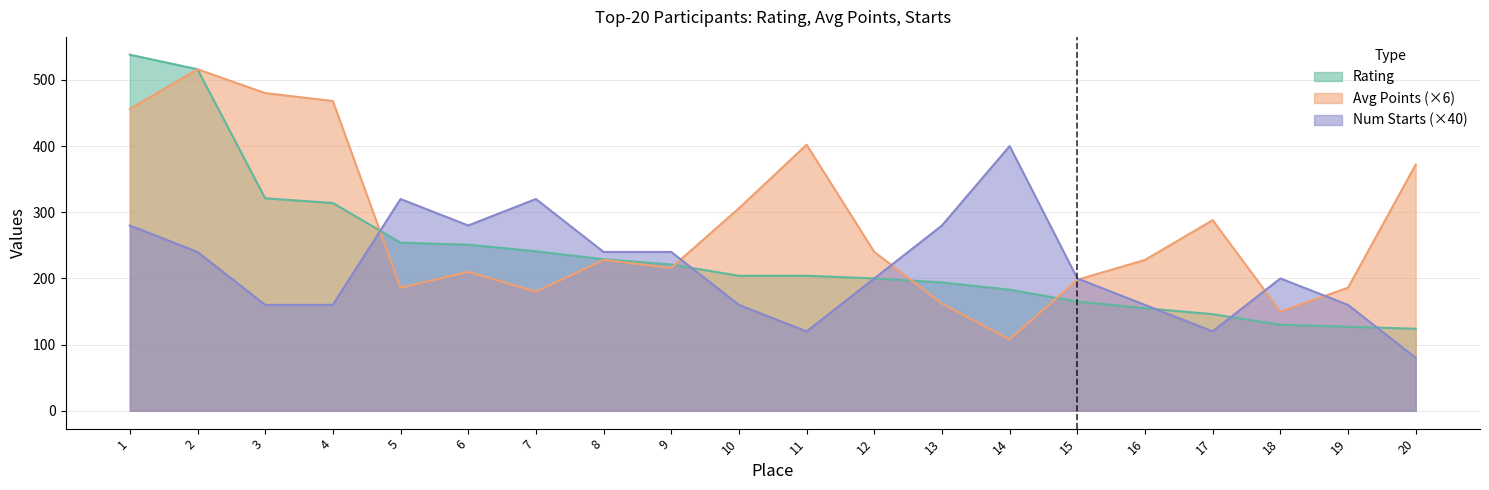

How many intersections are there between Avg_points and Num_starts?

6